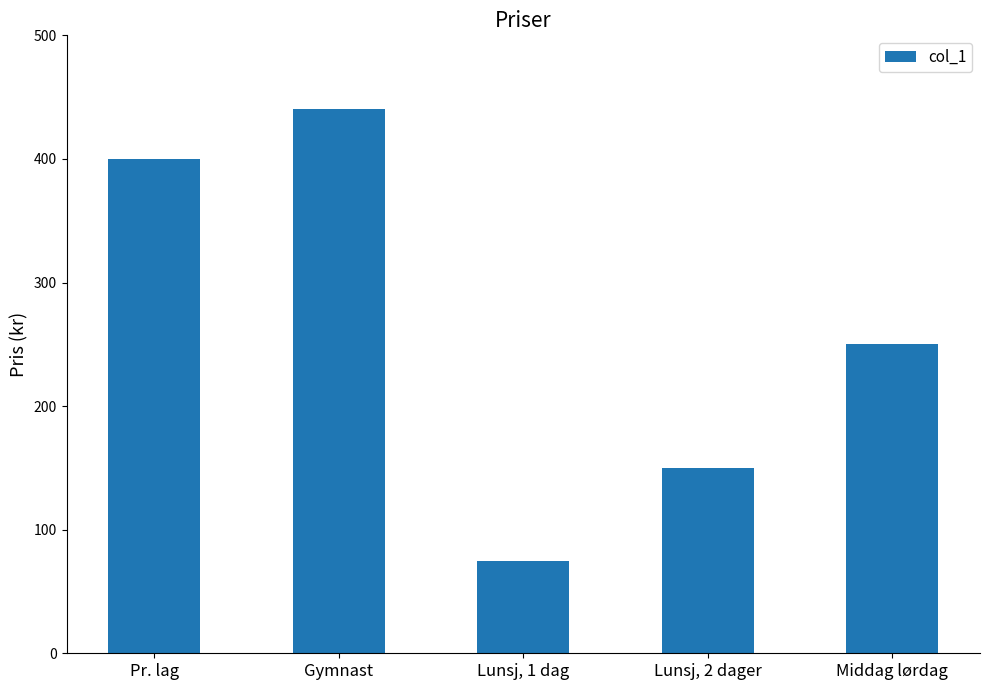

Between Pr. lag and Lunsj, 2 dager, which is larger?

Pr. lag